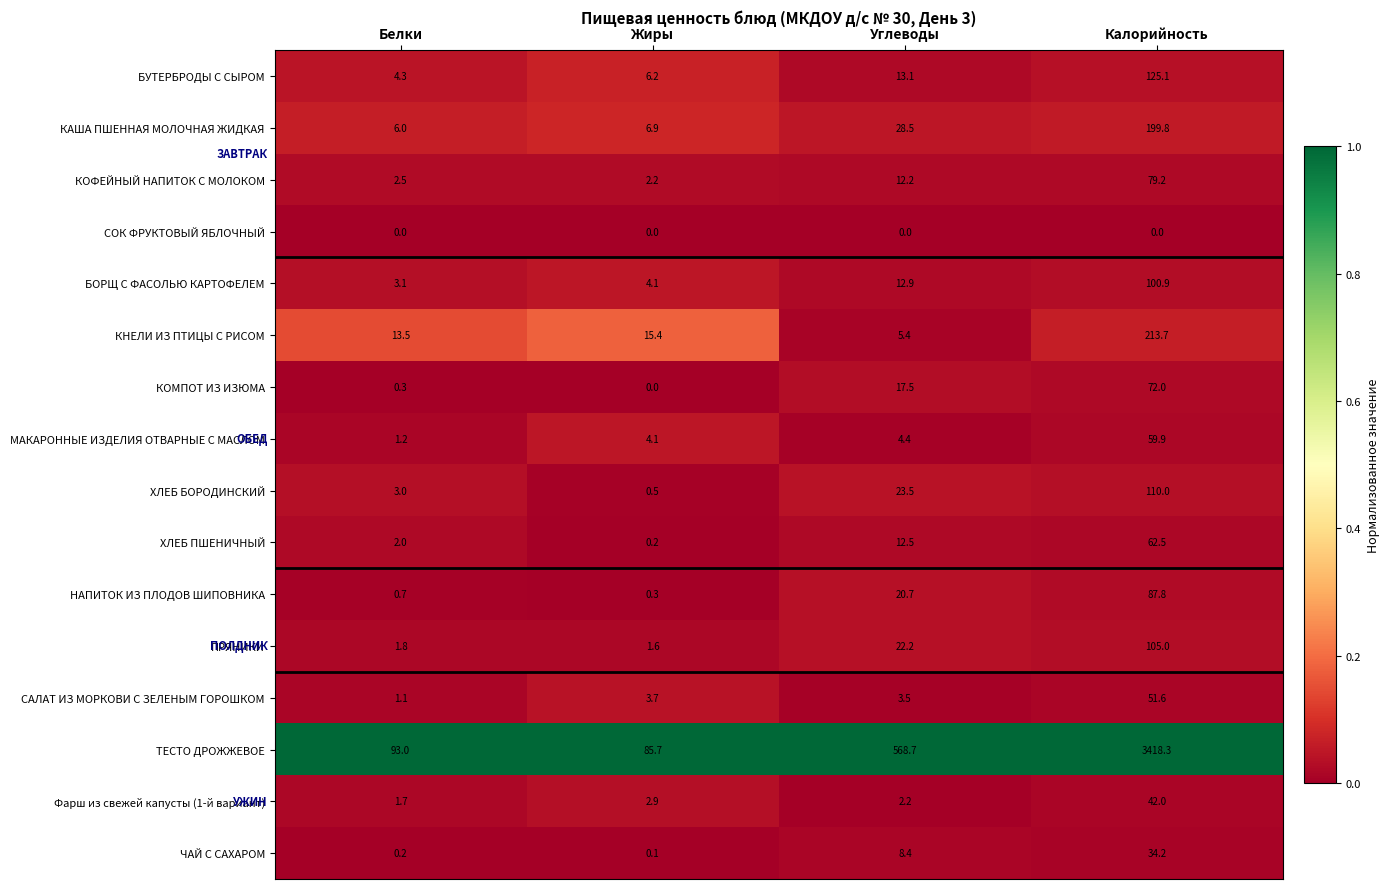

Which series has the widest spread of values?

ТЕСТО ДРОЖЖЕВОЕ